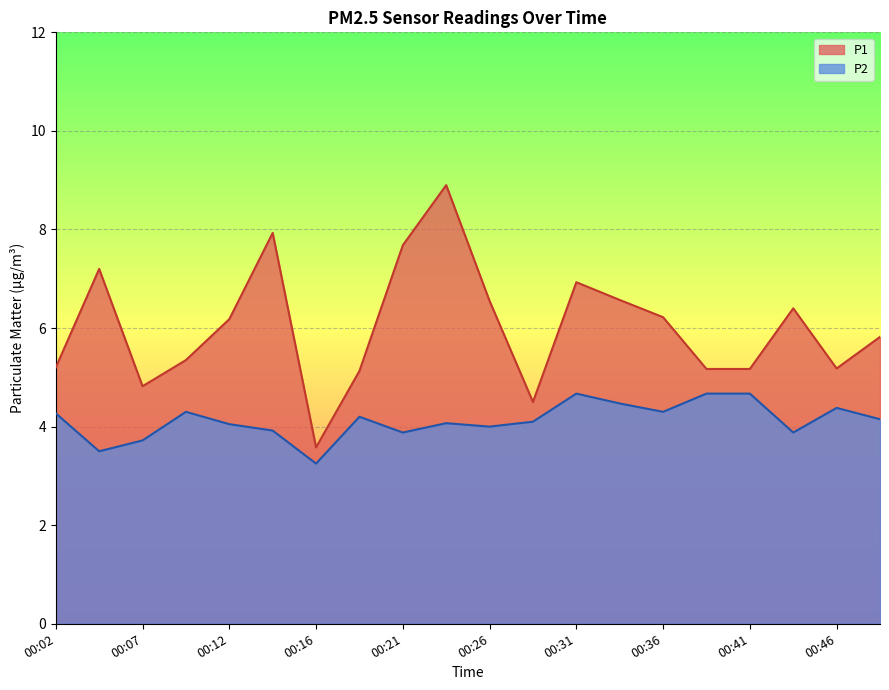

Rank the series at 00:19 from highest to lowest value.

P1, P2